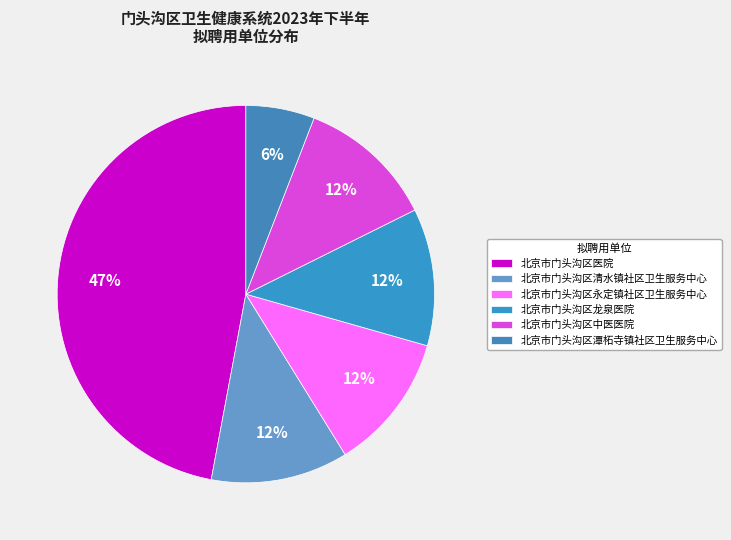

What is the largest slice in the pie chart?

北京市门头沟区医院